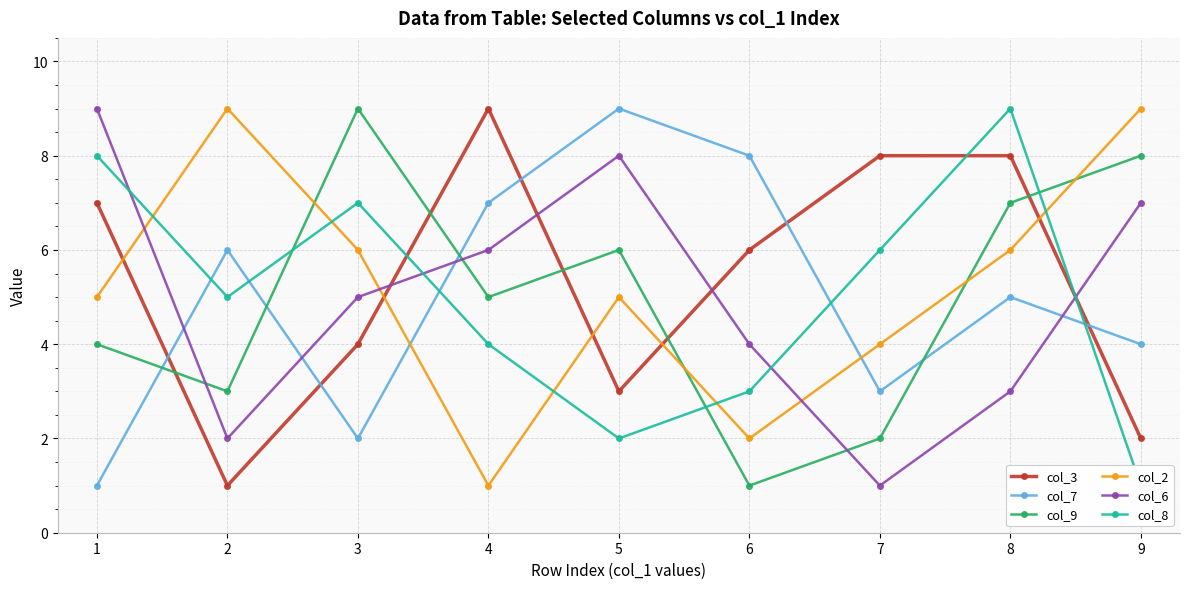

After their last crossing, which series has the higher values: col_9 or col_8?

col_9